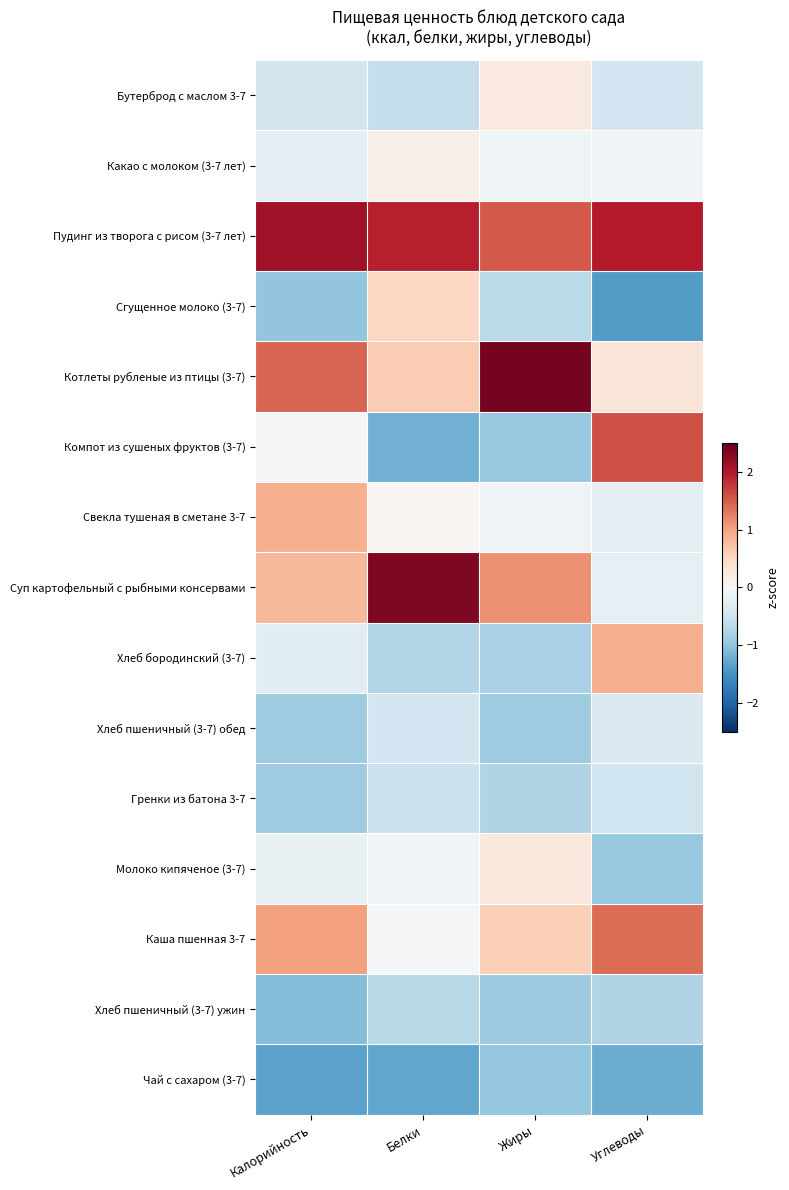

Rank the series by their maximum value, from highest to lowest.

Котлеты рубленые из птицы (3-7), Суп картофельный с рыбными консервами, Пудинг из творога с рисом (3-7 лет), Компот из сушеных фруктов (3-7), Каша пшенная 3-7, Хлеб бородинский (3-7), Свекла тушеная в сметане 3-7, Сгущенное молоко (3-7), Молоко кипяченое (3-7), Бутерброд с маслом 3-7, Какао с молоком (3-7 лет), Хлеб пшеничный (3-7) обед, Гренки из батона 3-7, Хлеб пшеничный (3-7) ужин, Чай с сахаром (3-7)